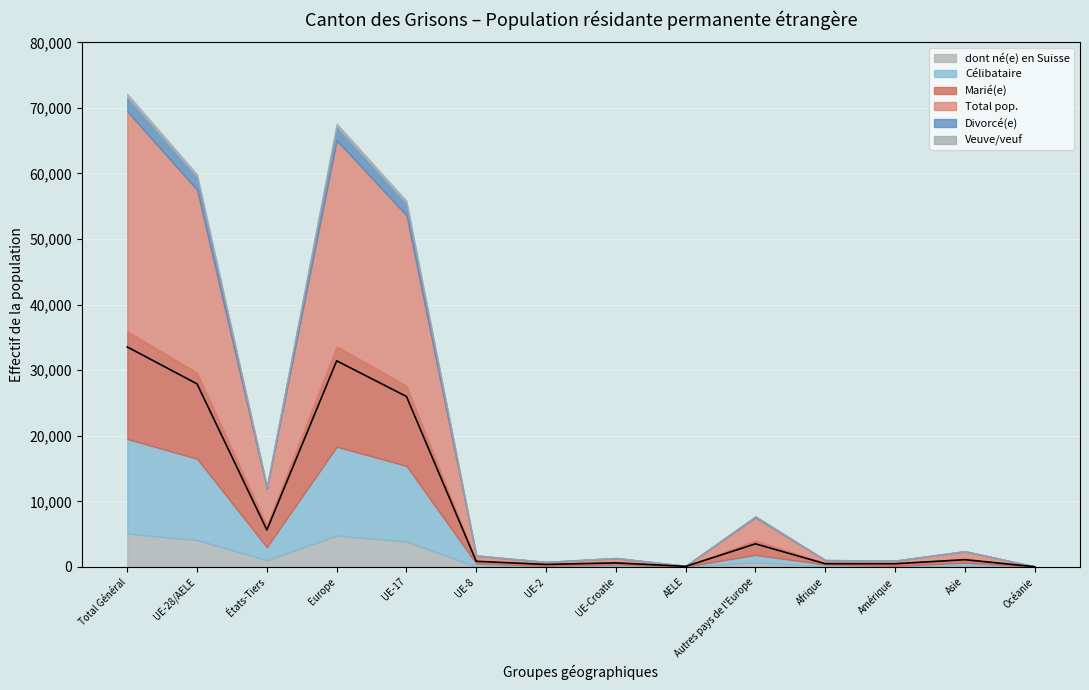

Count the number of data series in this chart.

6